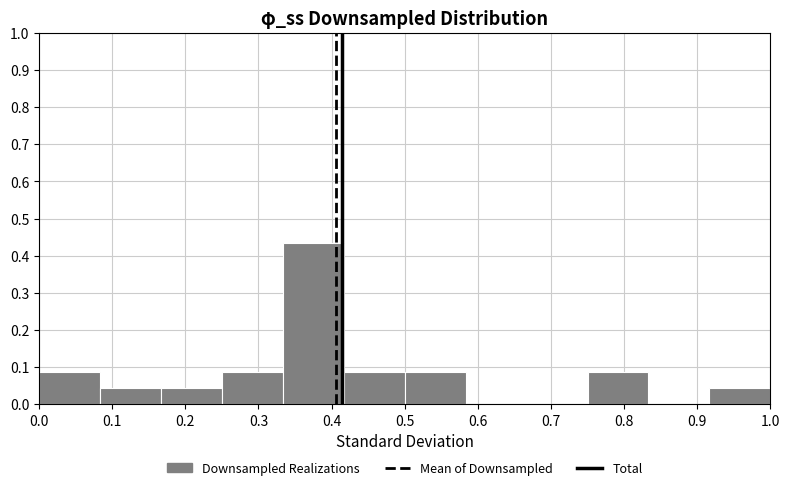

Reading left to right, list every bar in this chart as the range it spans on the x-axis followed by its height. Neither the bar edges nor the heights are printed on the chart, so give them approximately, as read against the axes.

0.00 to 0.08: 0.09
0.08 to 0.17: 0.04
0.17 to 0.25: 0.04
0.25 to 0.33: 0.09
0.33 to 0.42: 0.43
0.42 to 0.50: 0.09
0.50 to 0.58: 0.09
0.58 to 0.67: 0
0.67 to 0.75: 0
0.75 to 0.83: 0.09
0.83 to 0.92: 0
0.92 to 1.00: 0.04